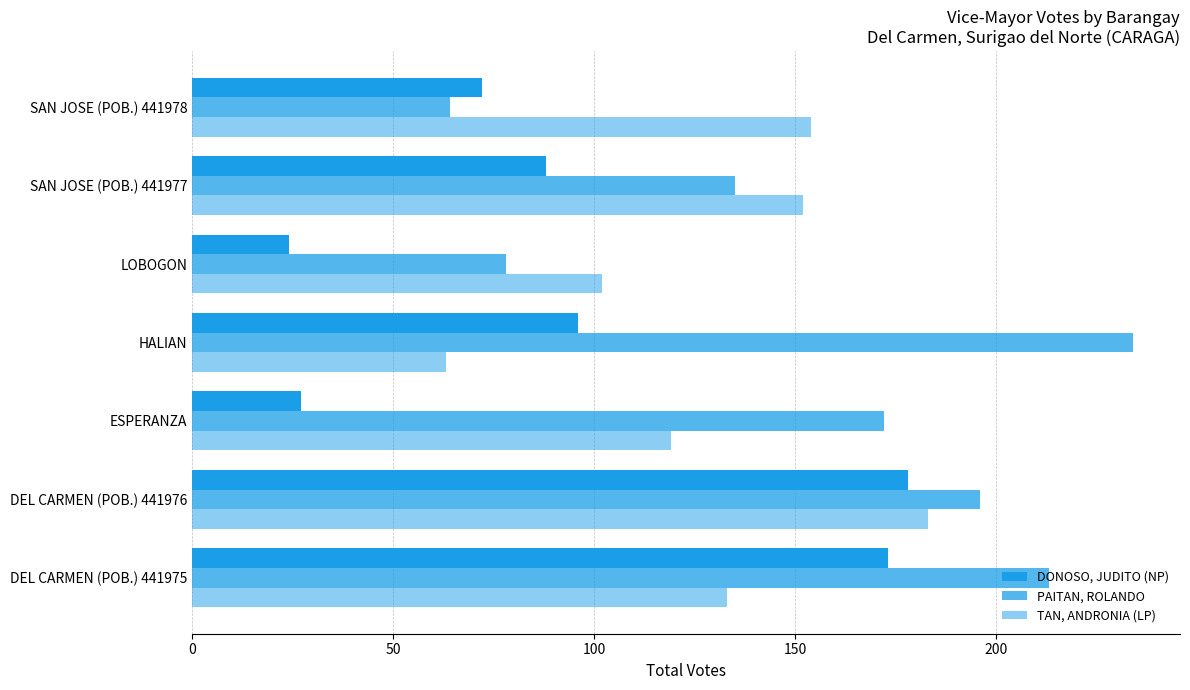

What is the label of the 5th bar from the right?

ESPERANZA